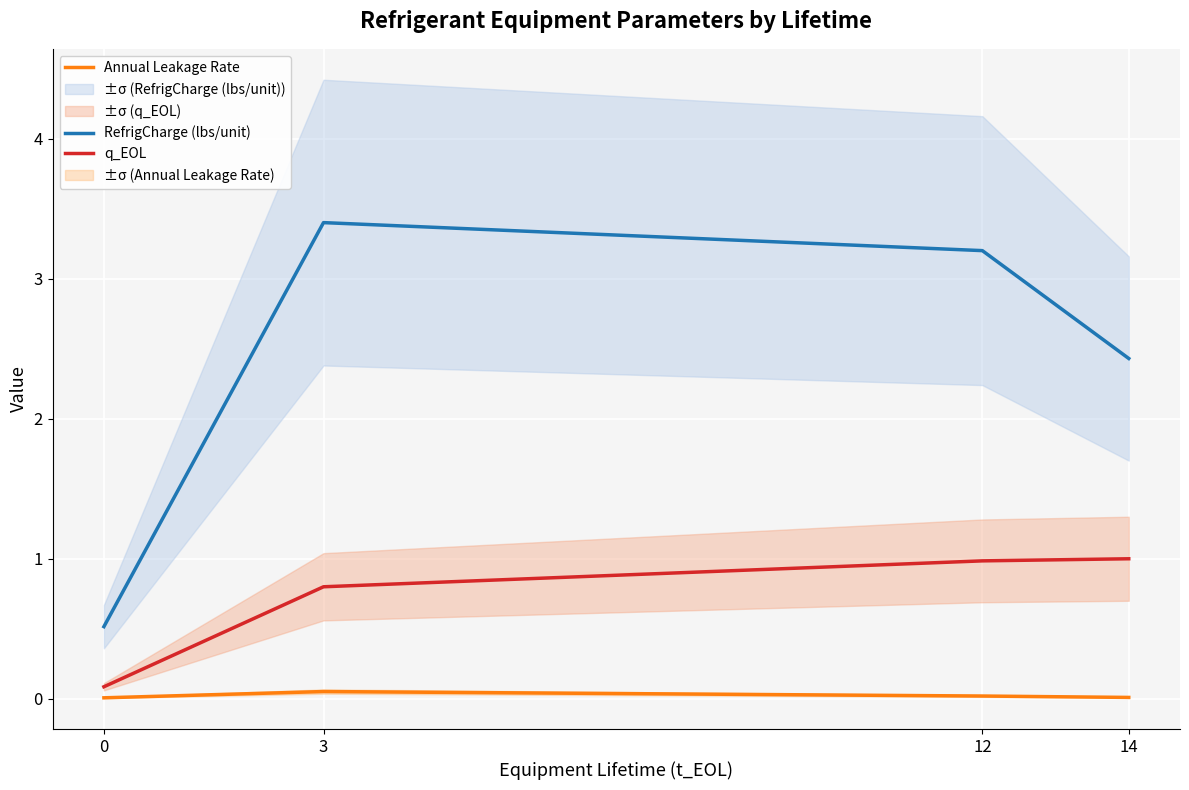

True or false: RefrigCharge (lbs/unit) and q_EOL cross at least once.

False